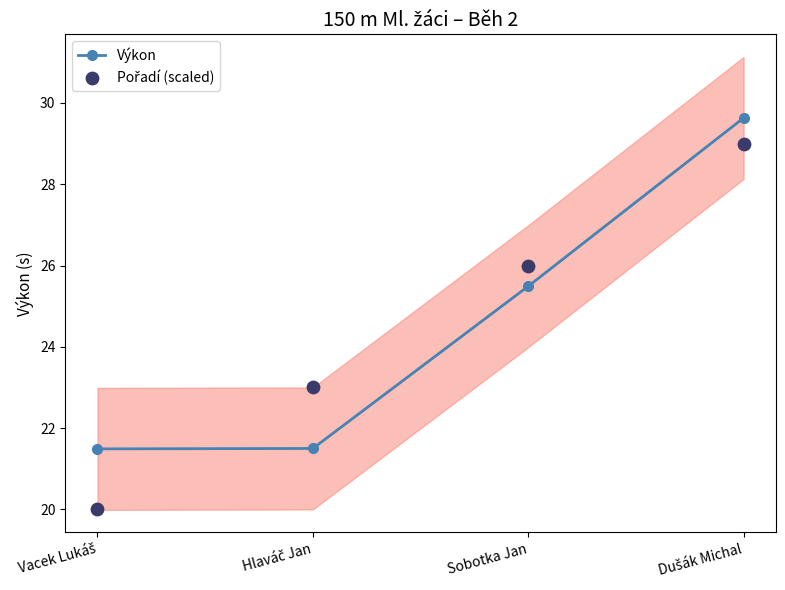

At how many categories does at least one series exceed 26?

1